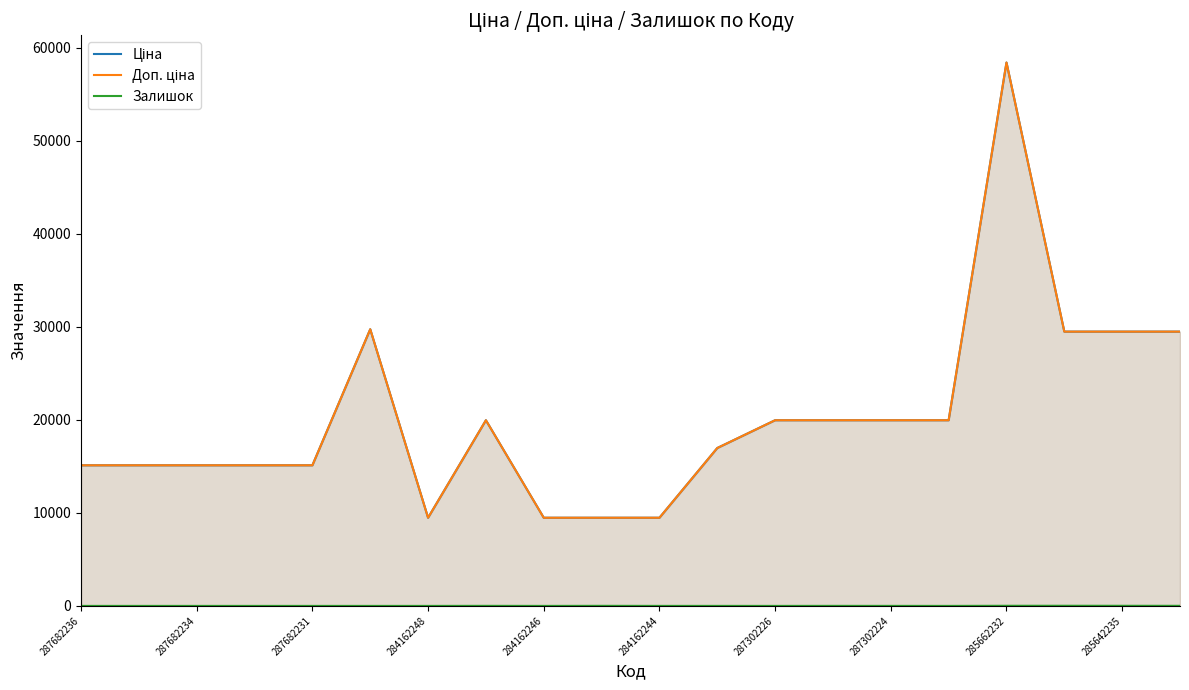

True or false: Ціна and Залишок cross at least once.

False